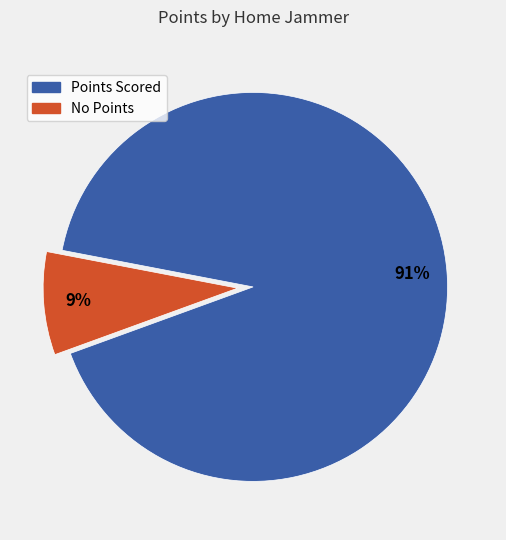

To the nearest percent, what is the average slice percentage?

50%